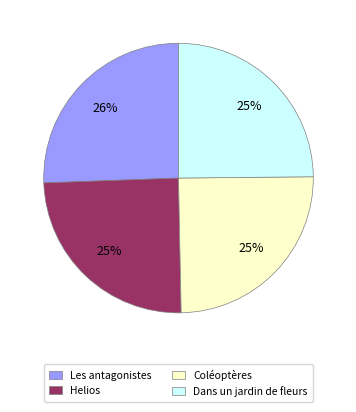

Is there any slice that represents more than half of the pie?

No